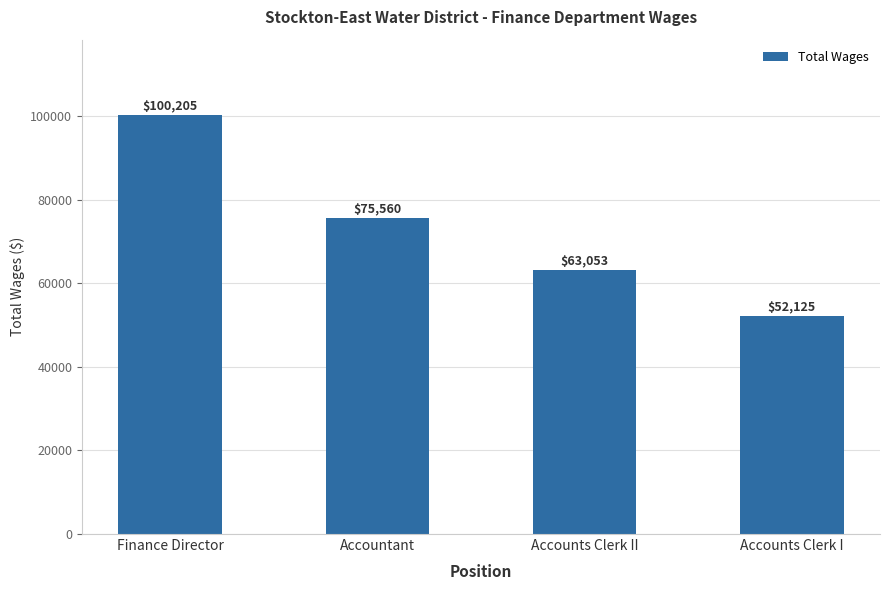

What position from the left is Accounts Clerk II?

3